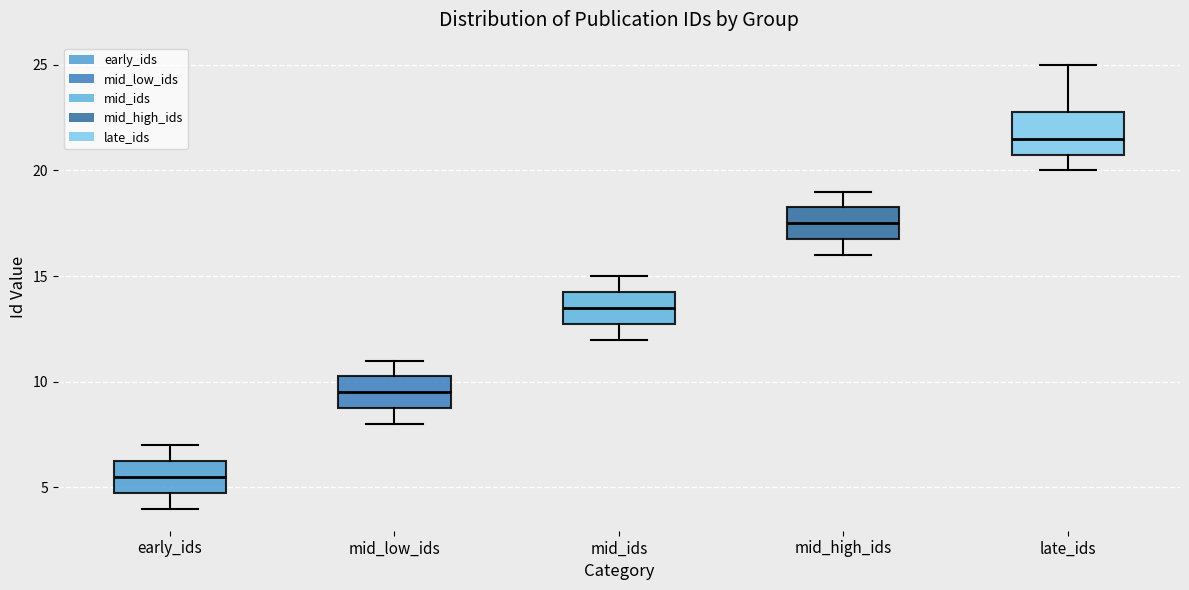

Reading left to right, transcribe this box plot: for each box, give where its median line is, the range the box spans, and where its two whiskers end, as read against the y-axis. The values are not printed on the chart, so give them approximately, as read against the axis.

early_ids: median 5.5, box 5.0 to 6.5, whiskers 4.0 to 7.0
mid_low_ids: median 9.5, box 9.0 to 10.5, whiskers 8.0 to 11.0
mid_ids: median 13.5, box 13.0 to 14.5, whiskers 12.0 to 15.0
mid_high_ids: median 17.5, box 17.0 to 18.5, whiskers 16.0 to 19.0
late_ids: median 21.5, box 21.0 to 23.0, whiskers 20.0 to 25.0